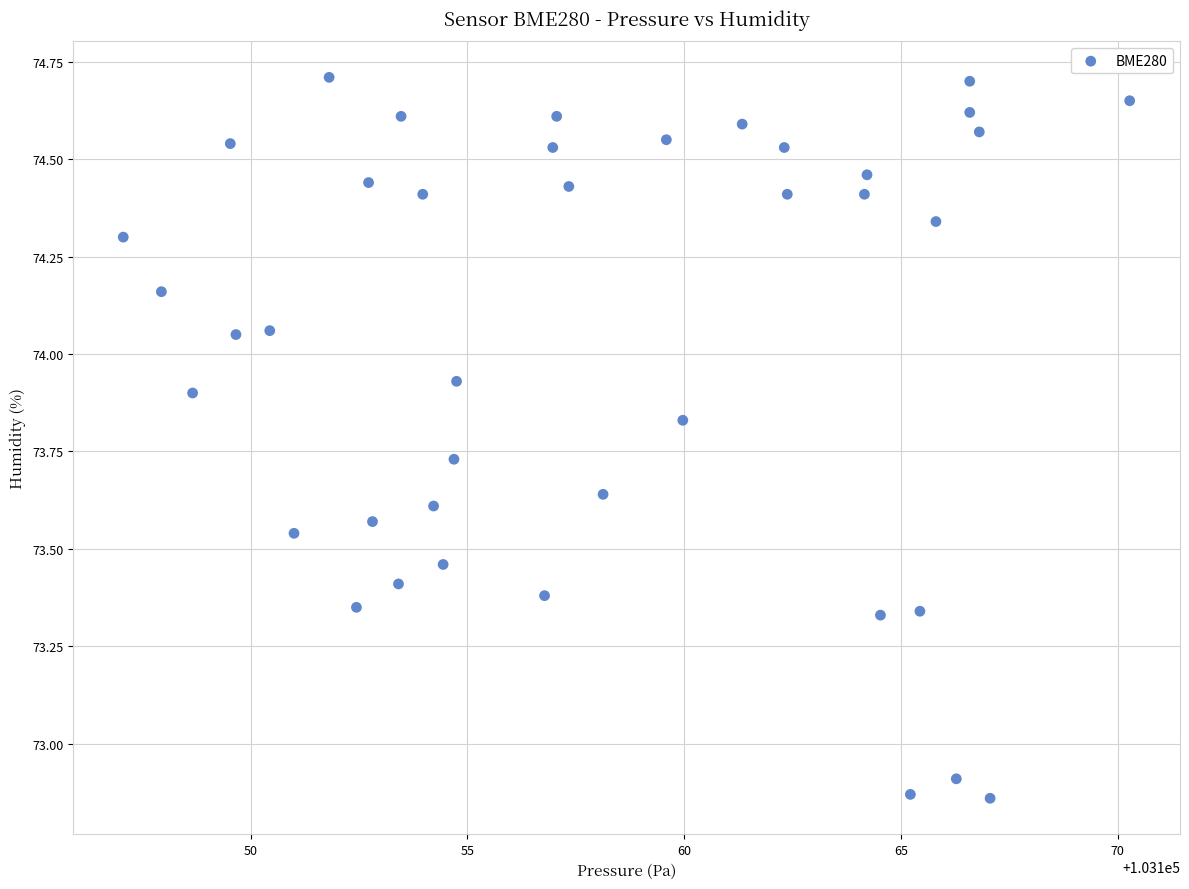

What is the range of X values (max minus min)?

23.2